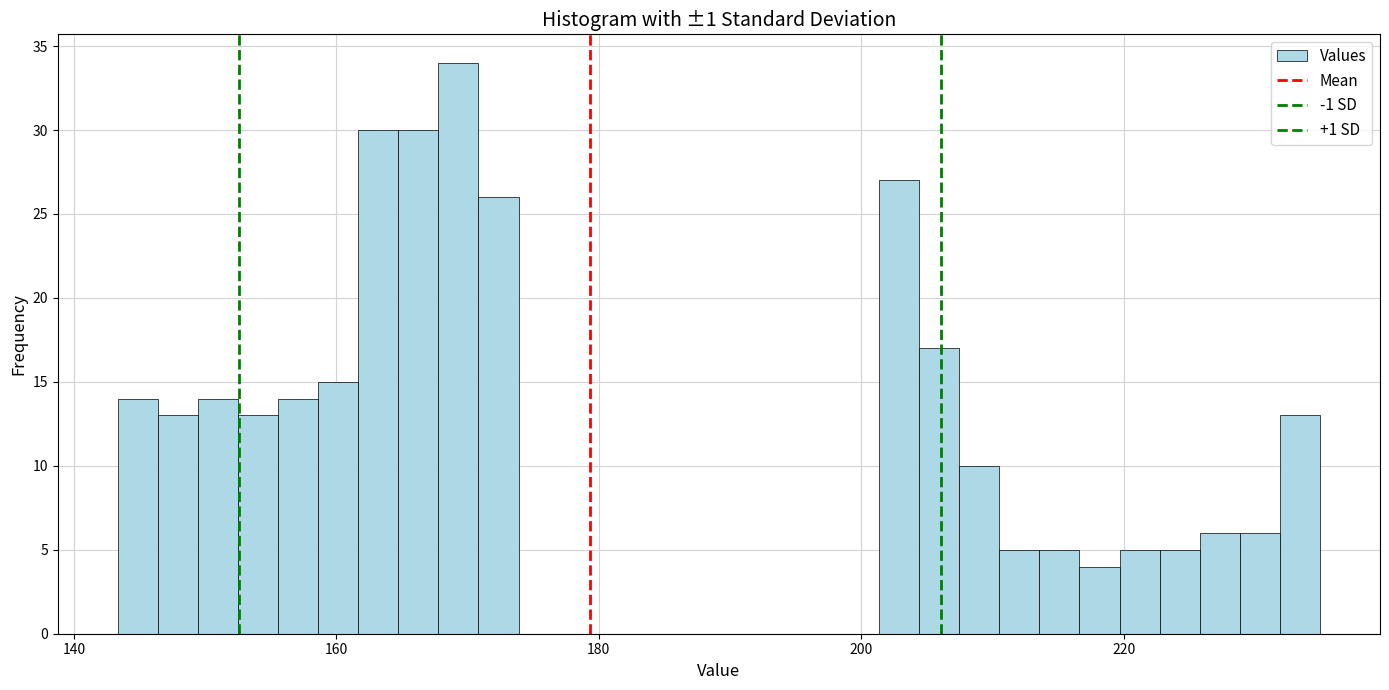

Read against the x-axis, roughly where is the centre of the tallest bar?

170